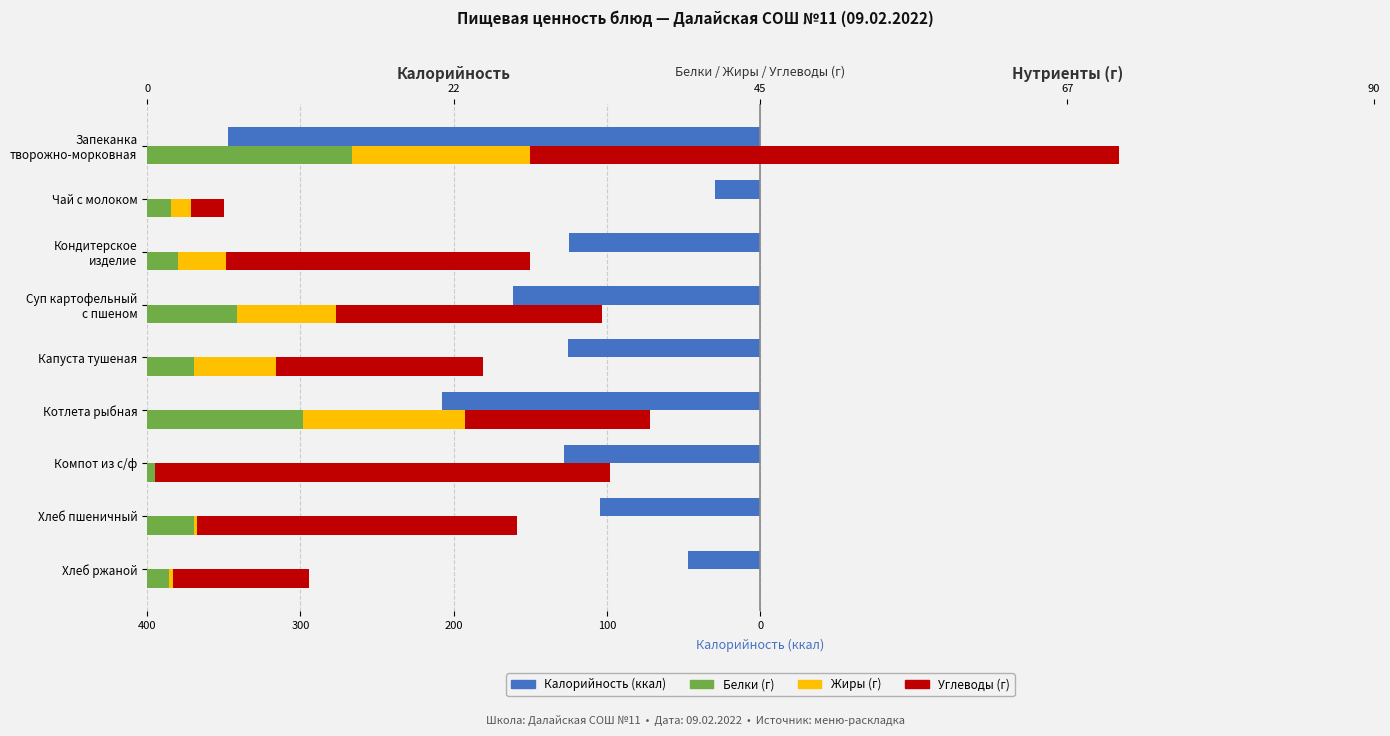

What is the average value of the Белки series?

5.1